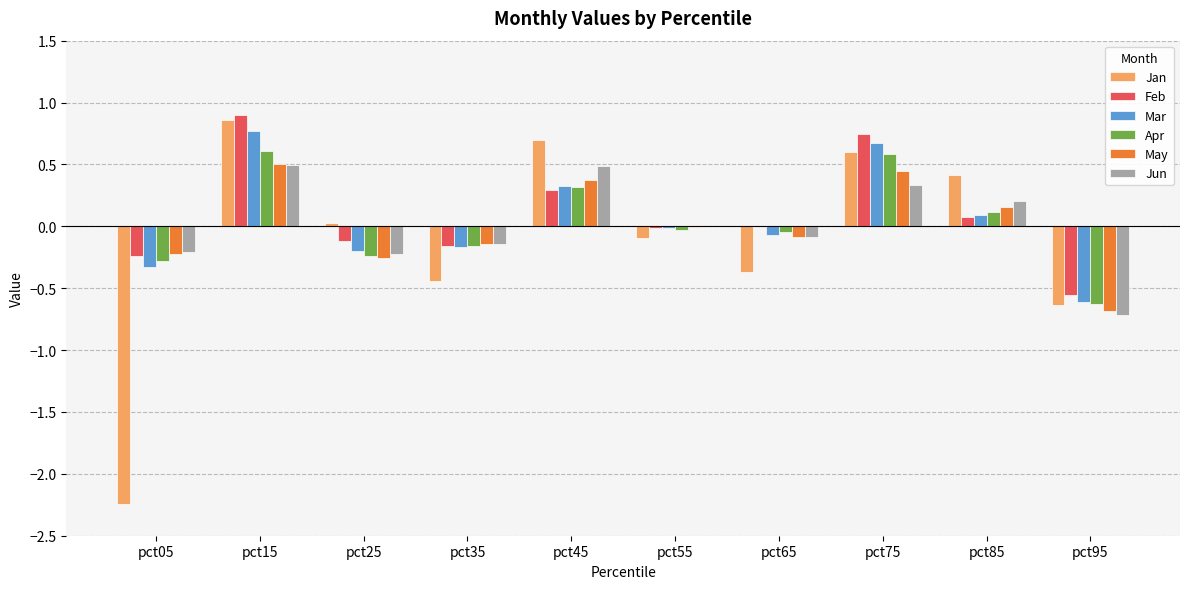

Which series has the widest spread of values?

Jan